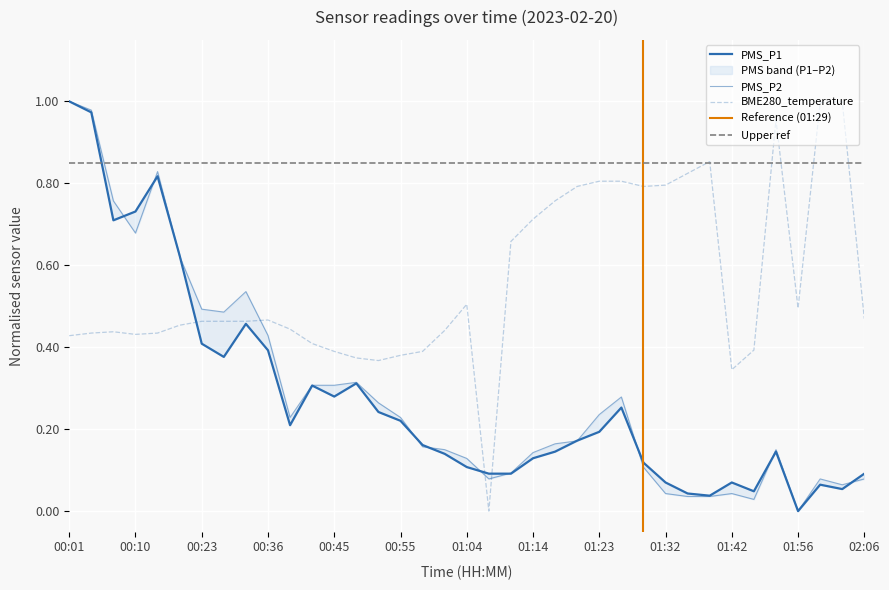

Which series has the widest spread of values?

BME280_temperature